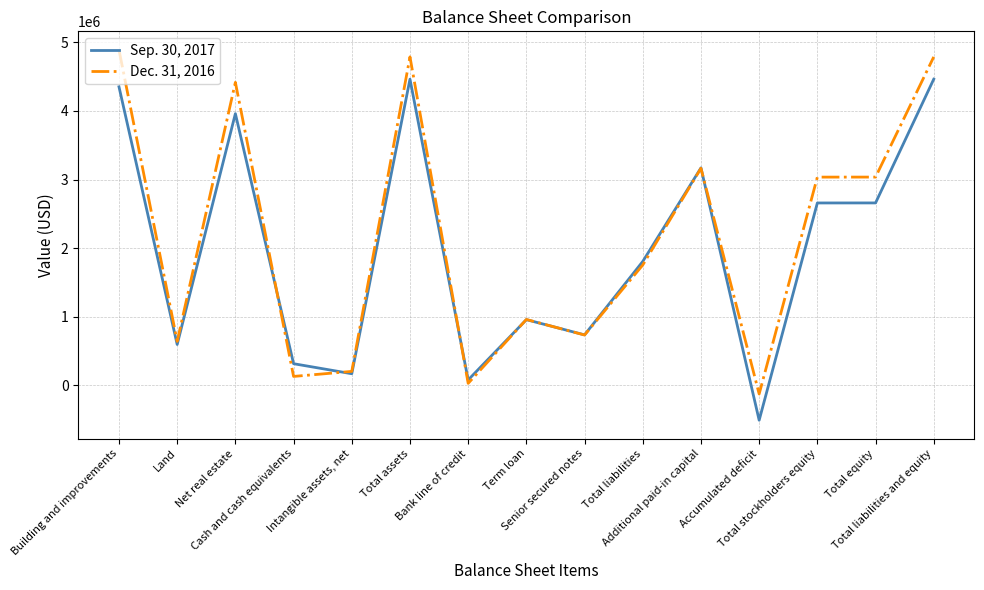

List the series in order of their peak value, lowest first.

Sep. 30, 2017, Dec. 31, 2016